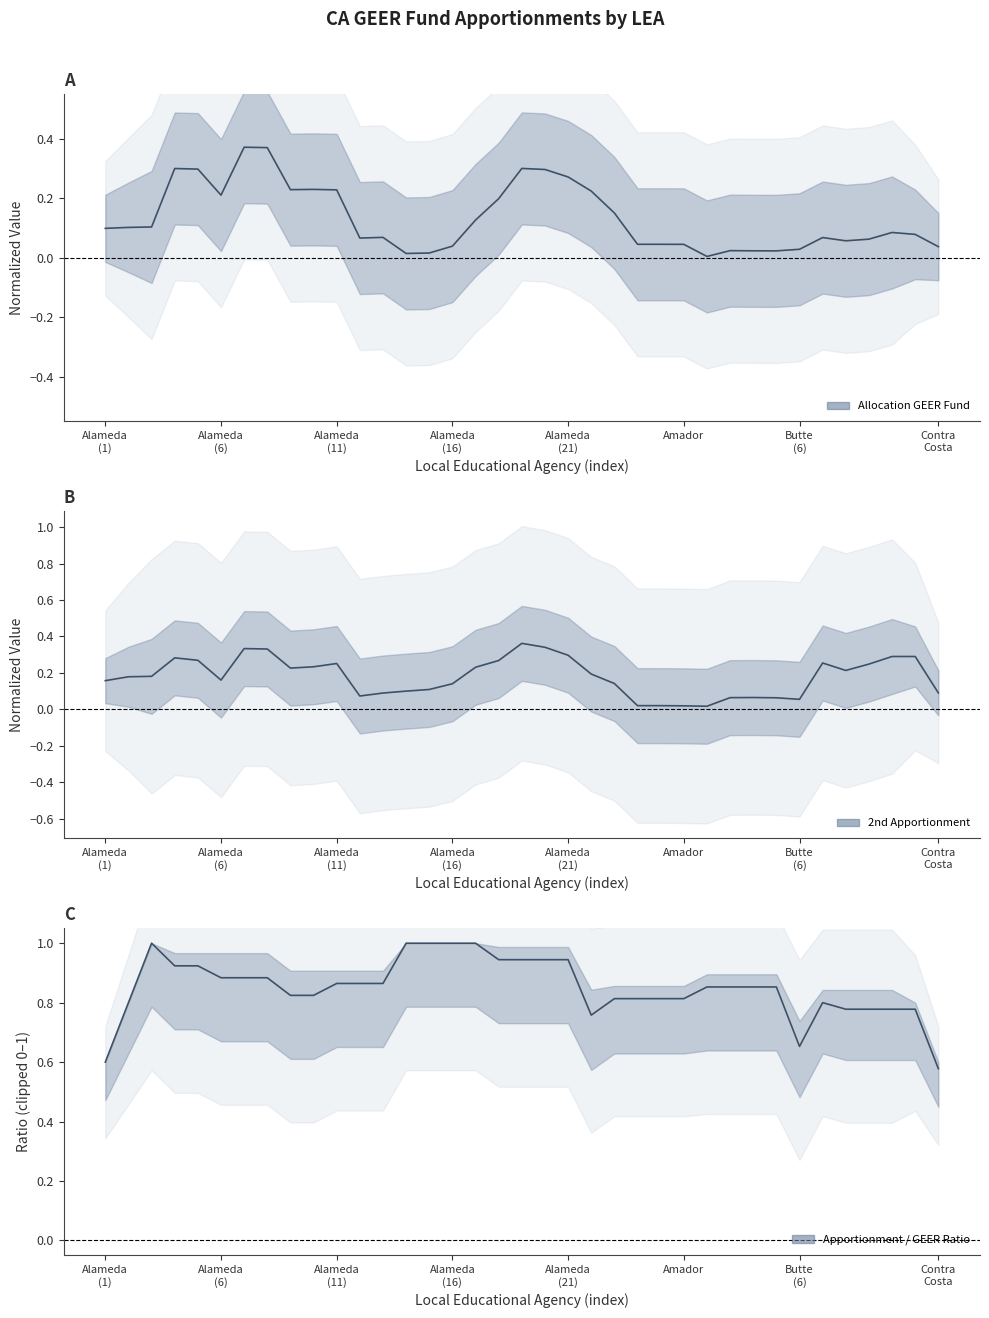

What is the difference between the second highest and minimum values in the Apportionment / GEER Ratio series?

0.4